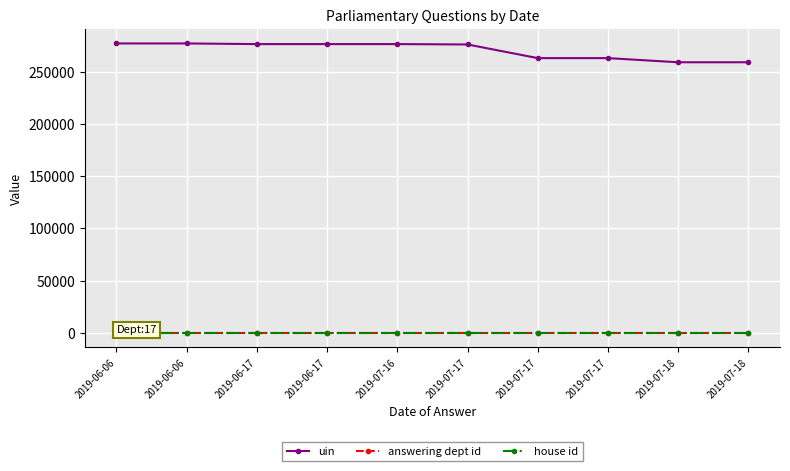

What are all the series names shown in the legend?

uin, answering dept id, house id